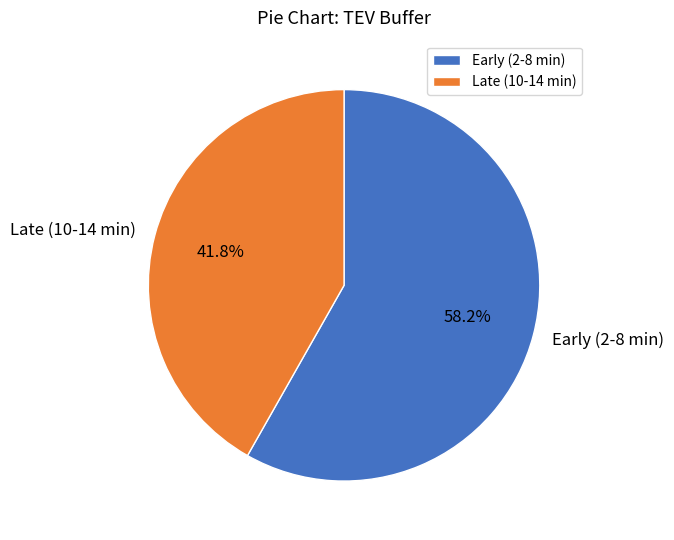

Which has a higher value, Late (10-14 min) or Early (2-8 min)?

Early (2-8 min)